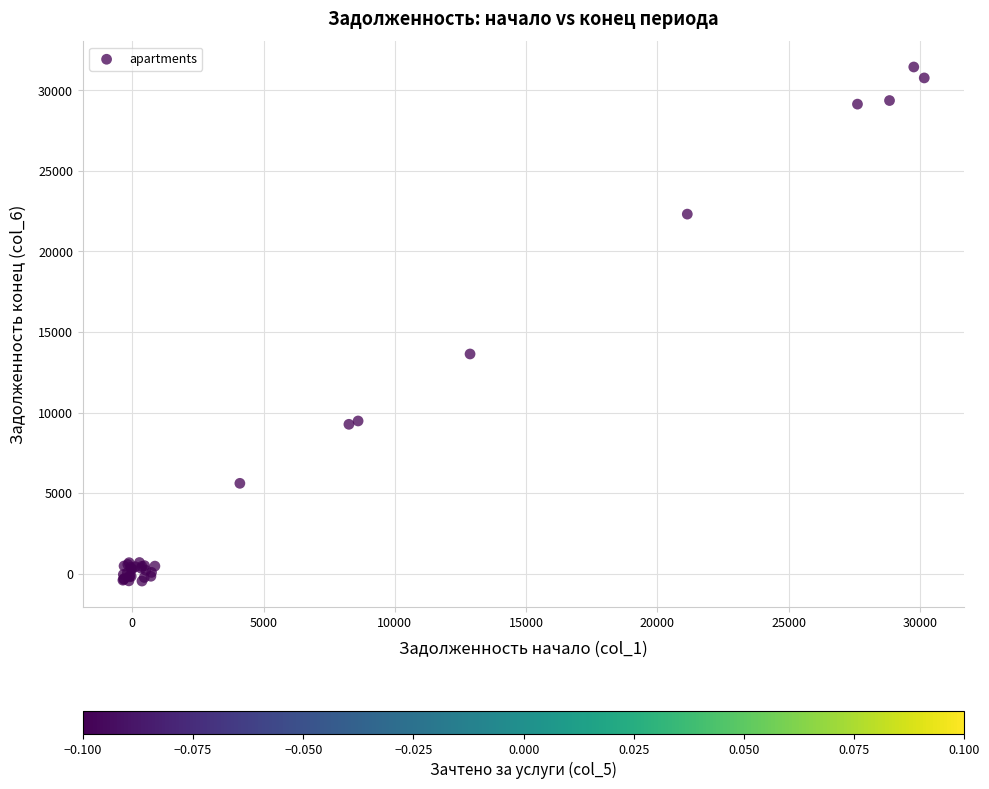

What Y value in the scatter plot is closest to 15494?

13634.4